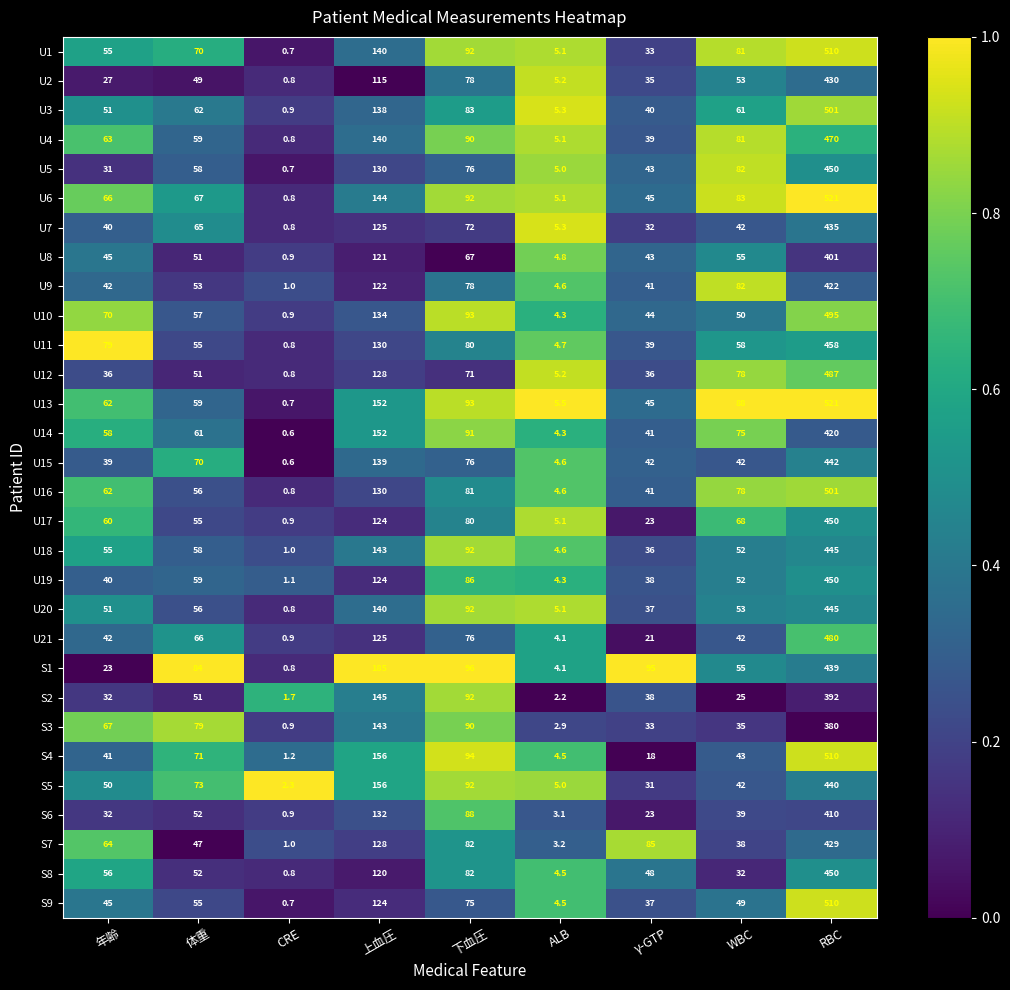

Between 下血圧 and RBC, which series saw the biggest shift?

S9